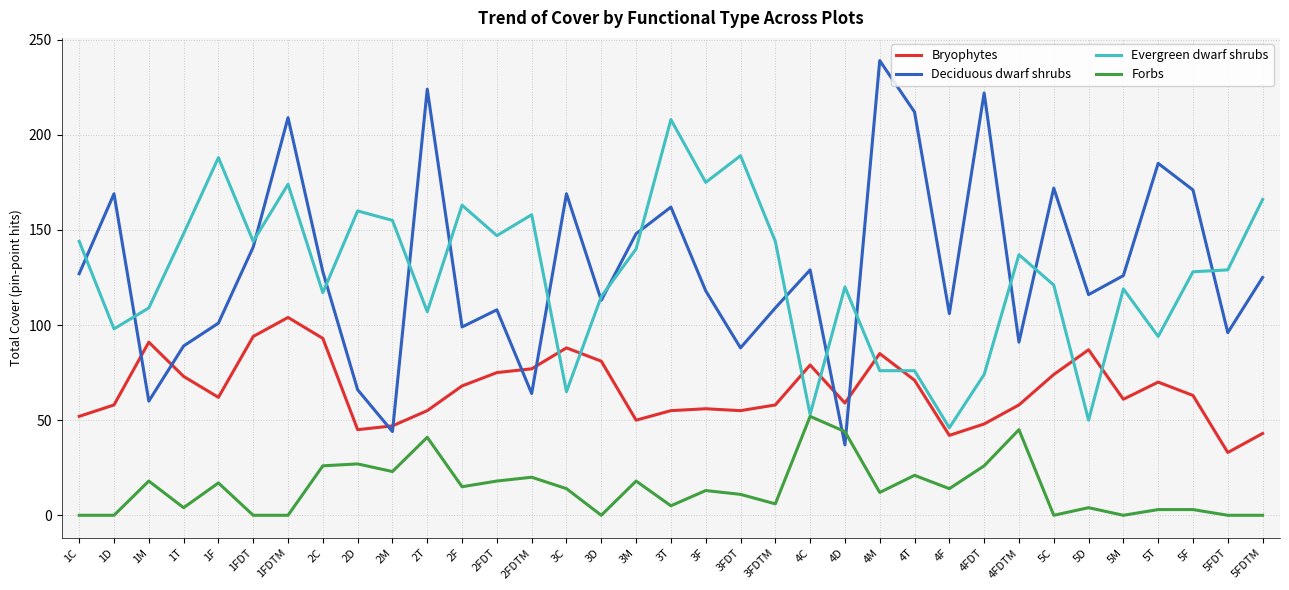

What is the approximate value of Deciduous dwarf shrubs at 1F, to the nearest 50?

100